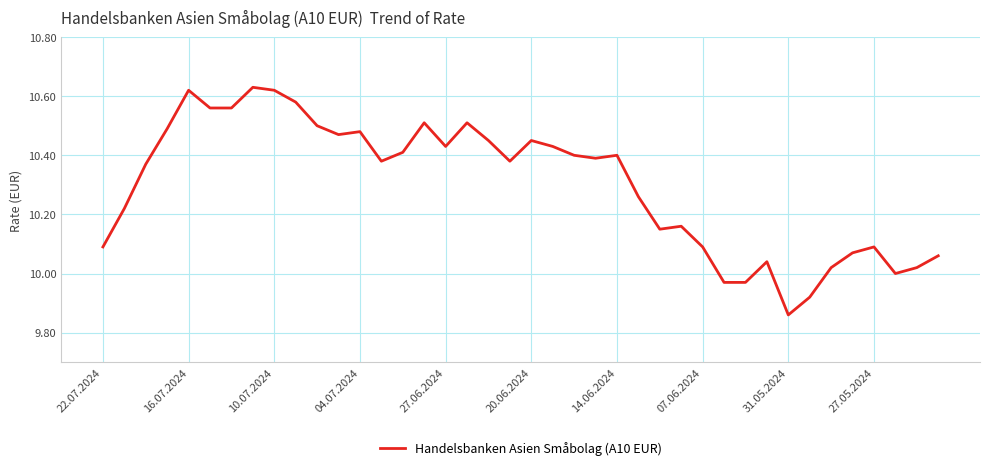

What is the difference between the maximum and minimum values?

0.8